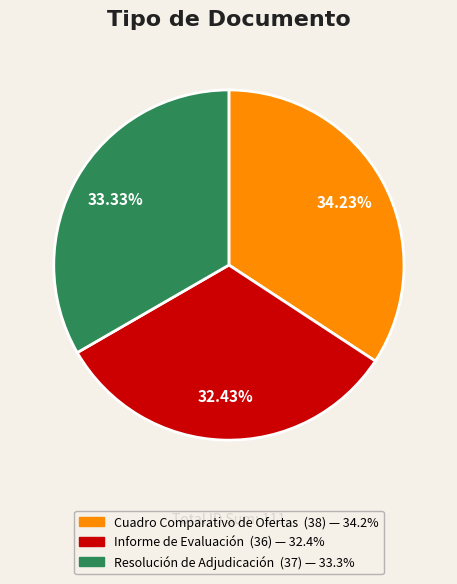

Between Resolución de Adjudicación and Informe de Evaluación, which is larger?

Resolución de Adjudicación